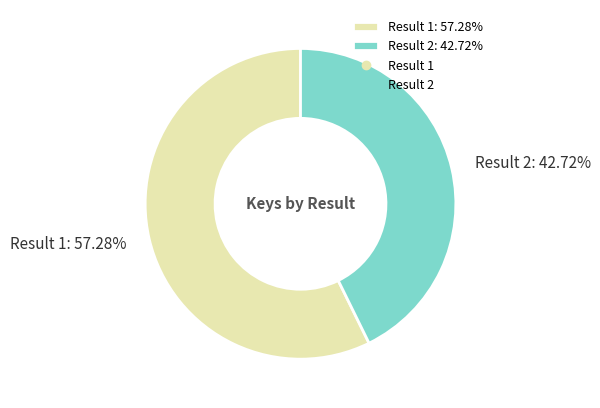

What percentage do Result 1 and Result 2 together represent?

100.0%